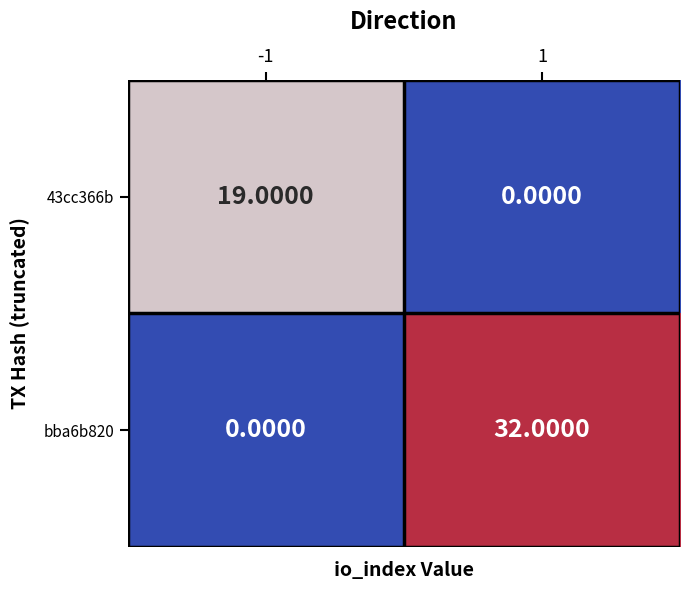

How many categories are shown in the chart?

2